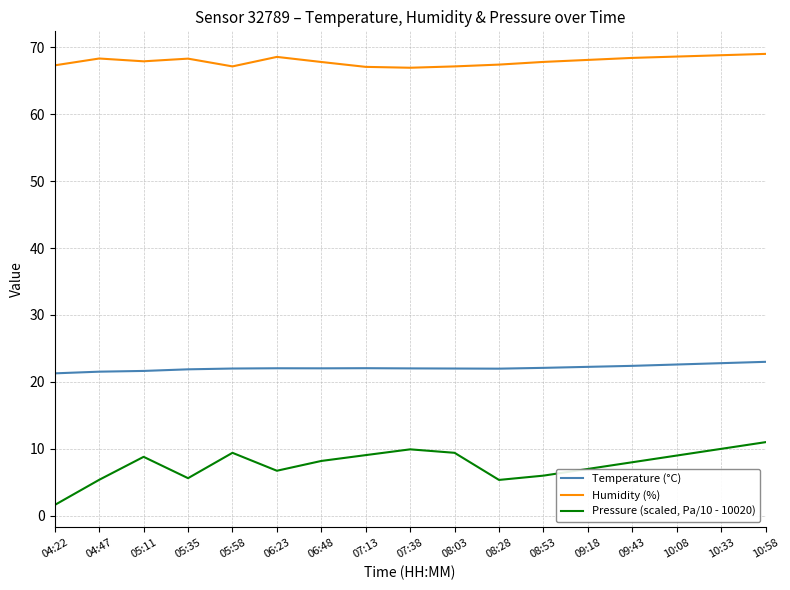

True or false: Pressure (scaled, Pa/10 - 10020) has more than 2 interior local peaks.

True